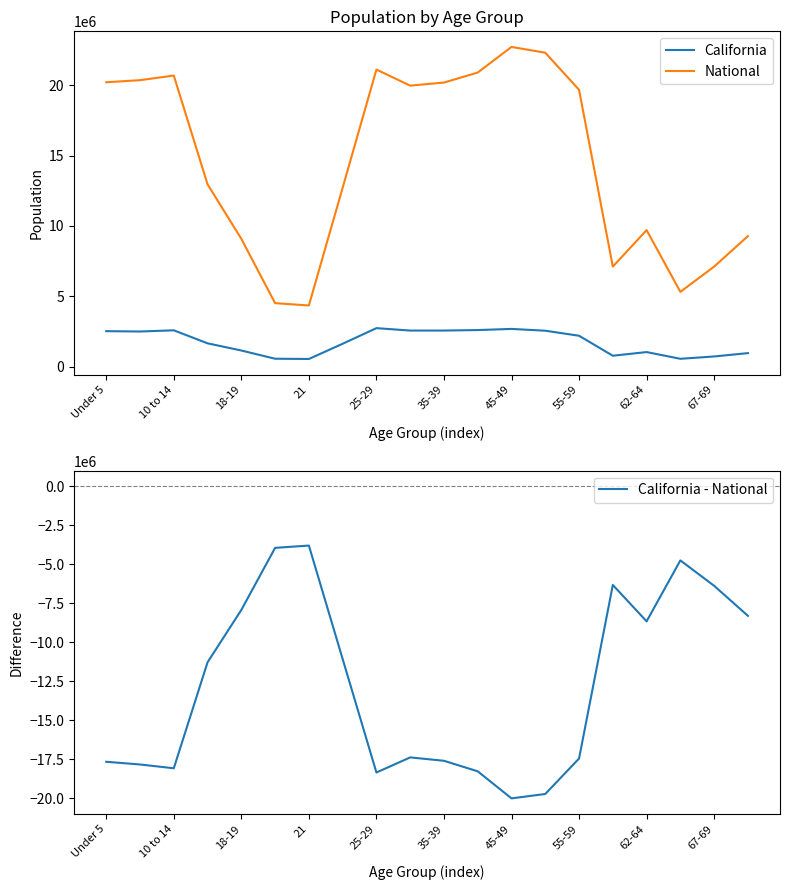

Is this an area chart (filled region under the line)?

No